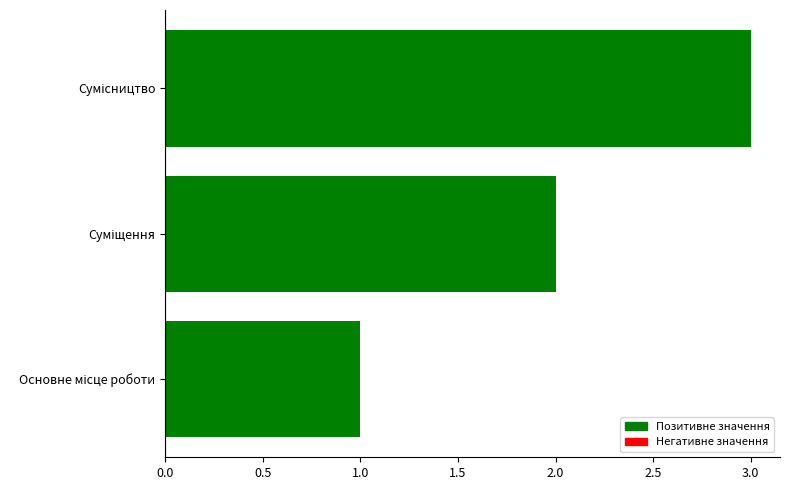

What is the sum of all values?

6